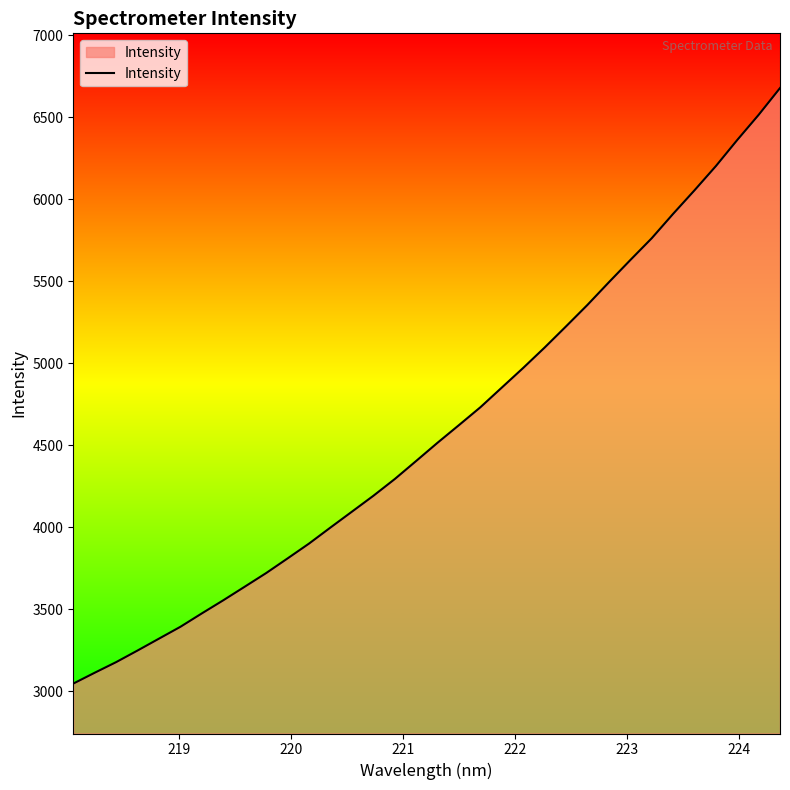

What is the greatest value displayed?

6679.2